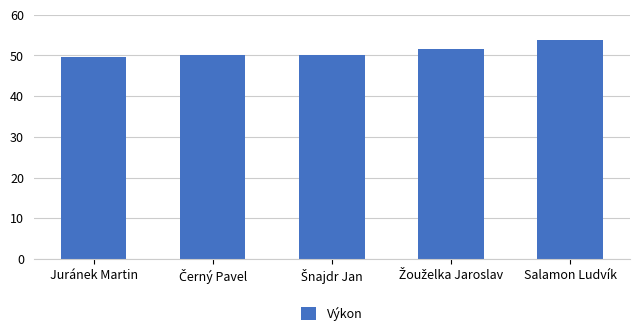

Reading left to right, transcribe all the data shown in this chart.

49.6	50.2	50.2	51.5	53.9